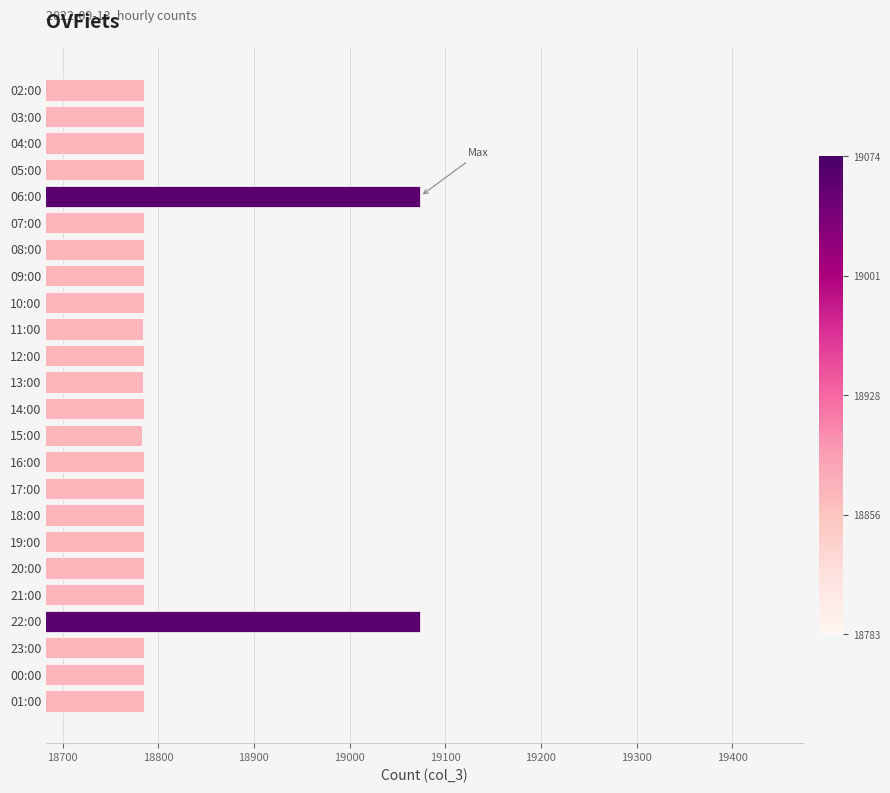

The value at 21:00 is 26193. True or false?

False